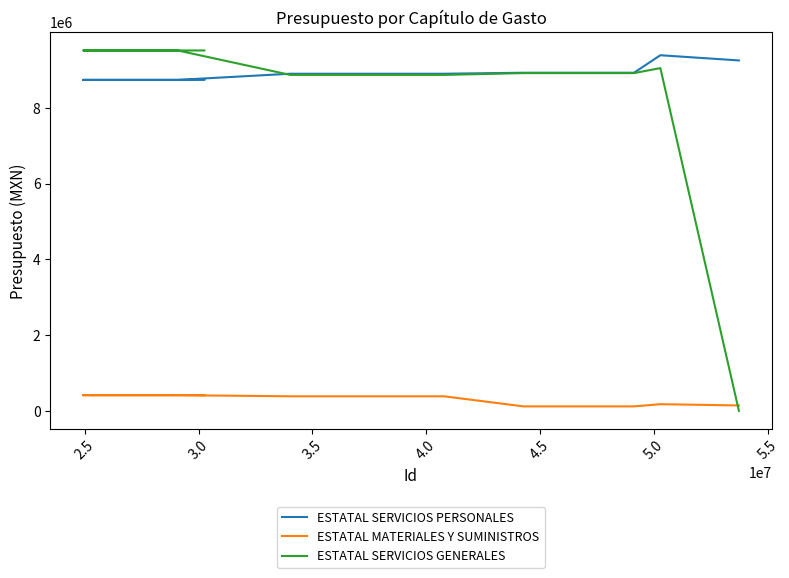

How many data points in ESTATAL SERVICIOS GENERALES are less than 8922548?

5